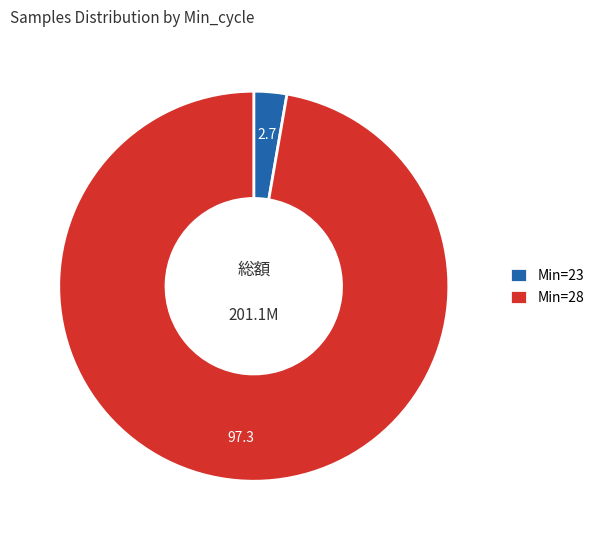

The Min=28 slice represents 97% of the pie. True or false?

True